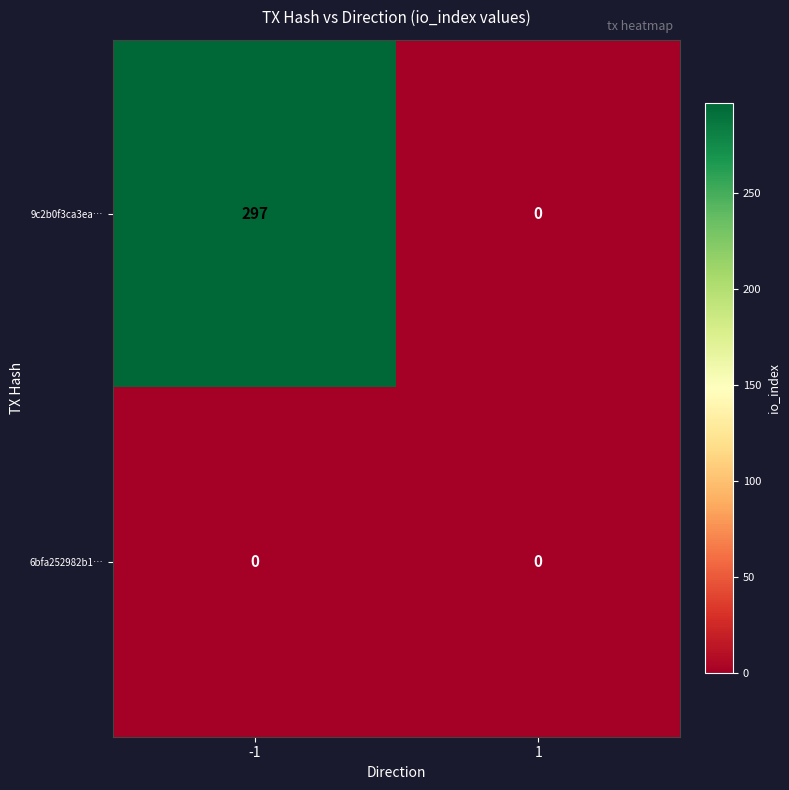

How many series are shown in this chart?

2